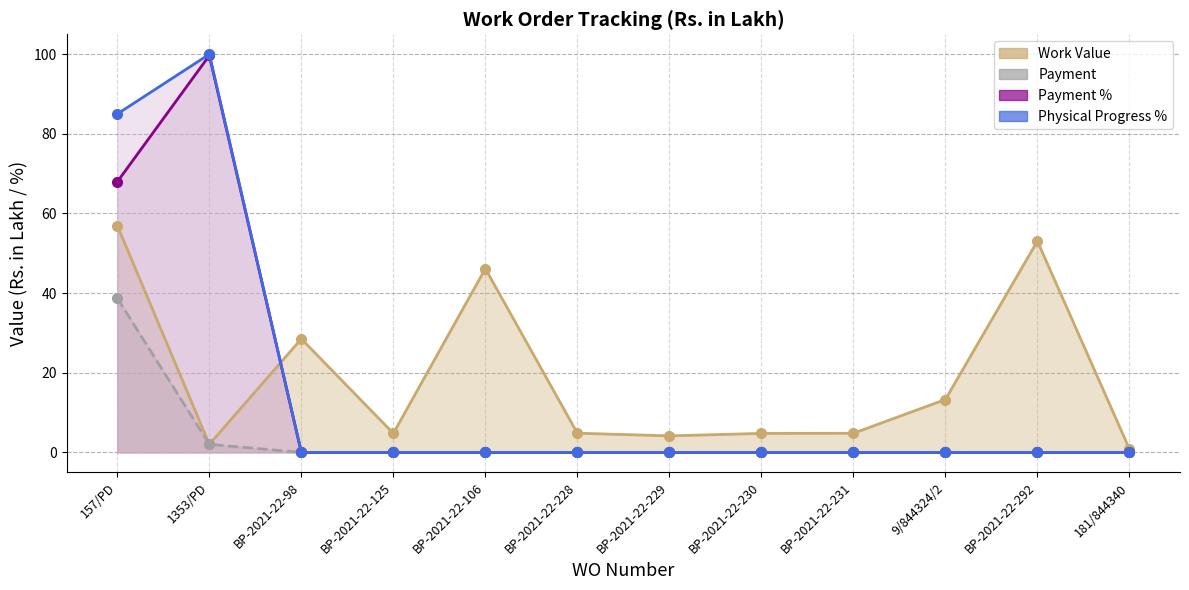

Between 1353/PD and BP-2021-22-229, which series saw the biggest shift?

Physical Progress %